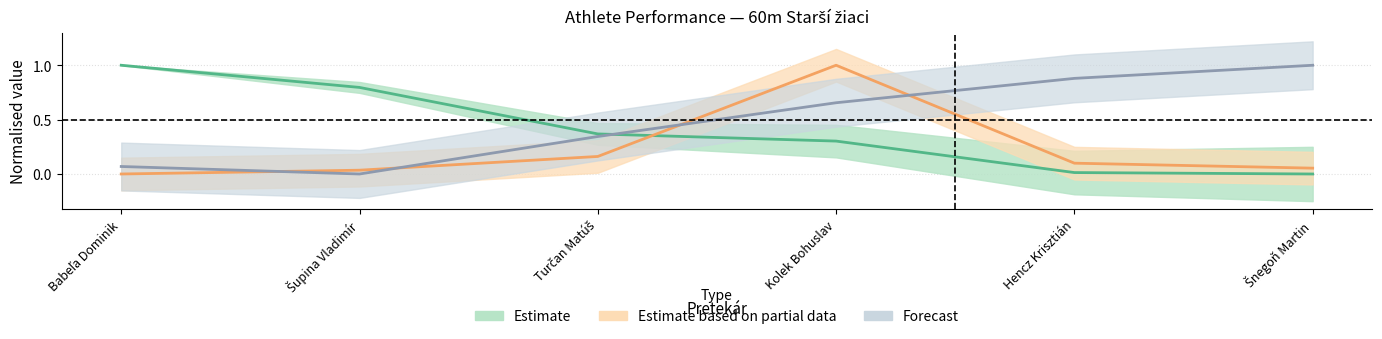

True or false: Body has more than 2 interior local peaks.

False